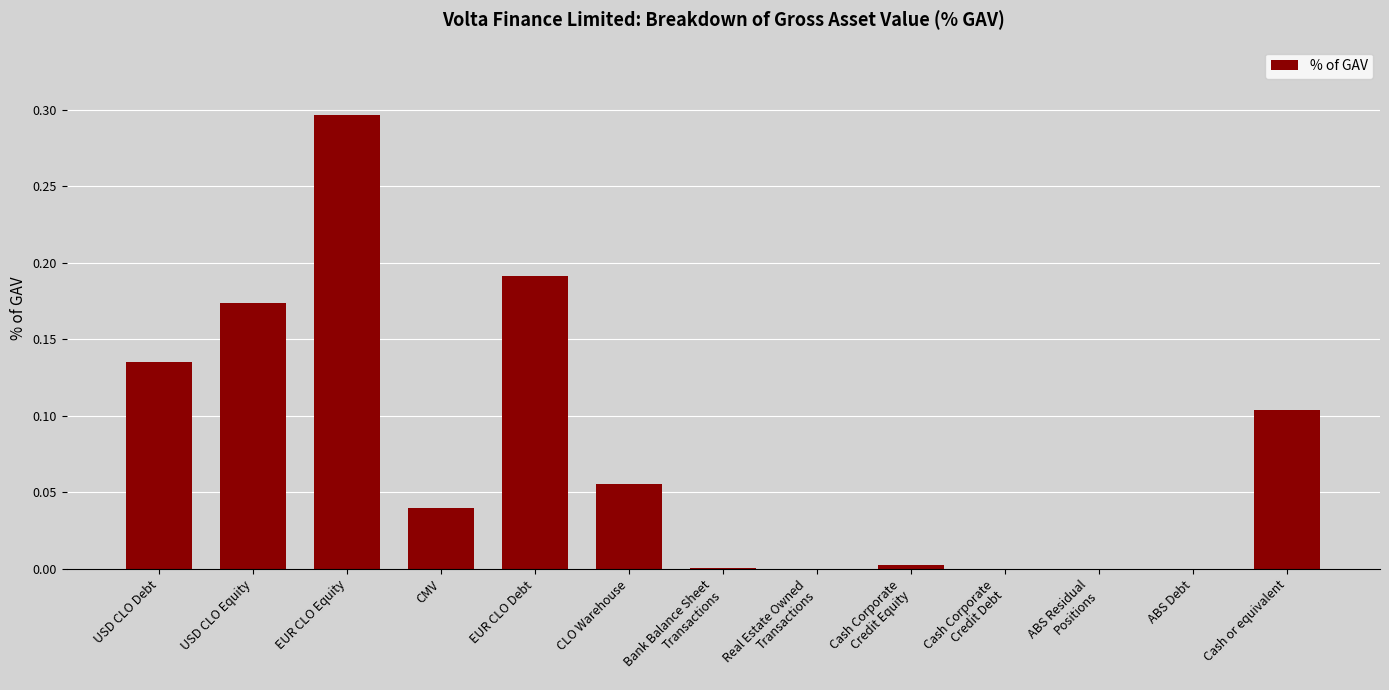

What is the greatest value displayed?

0.3